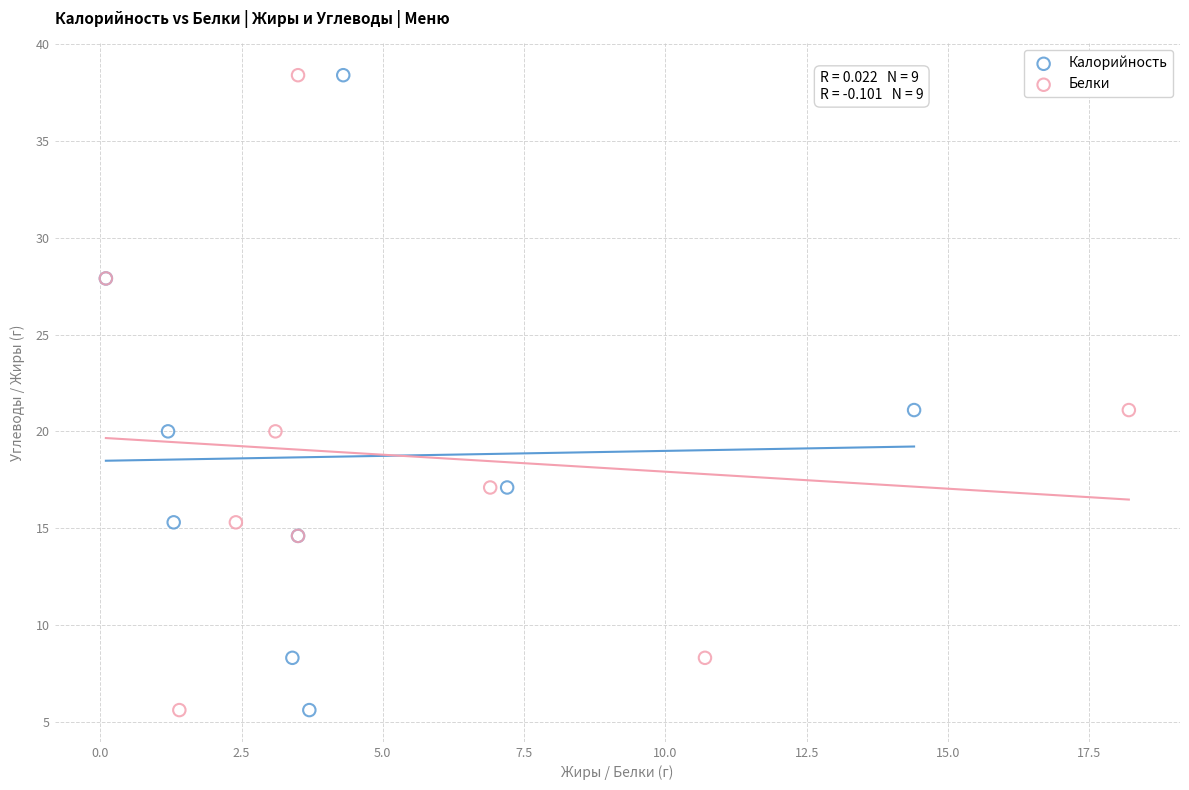

What are all the series names shown in the legend?

Калорийность, Белки